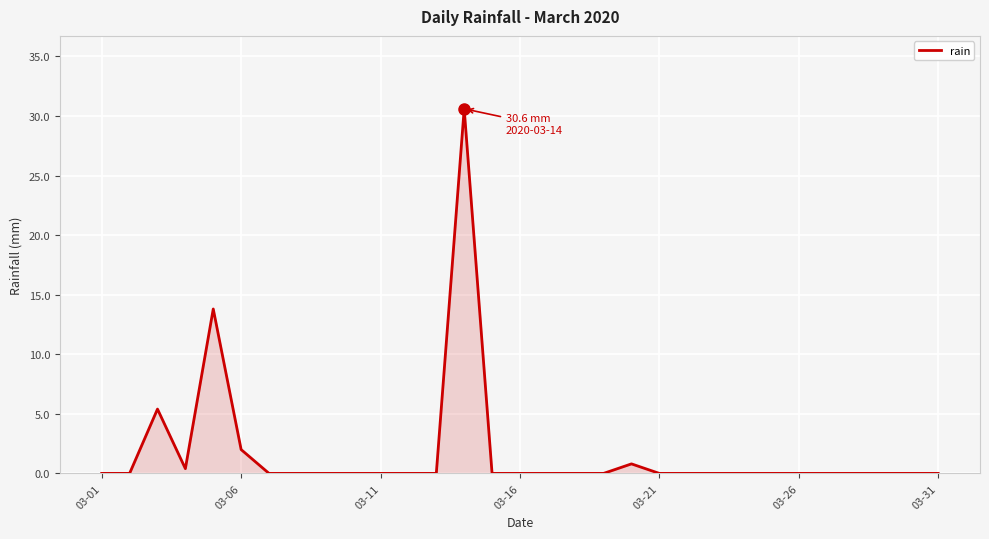

What is the difference between the maximum and minimum values?

30.6